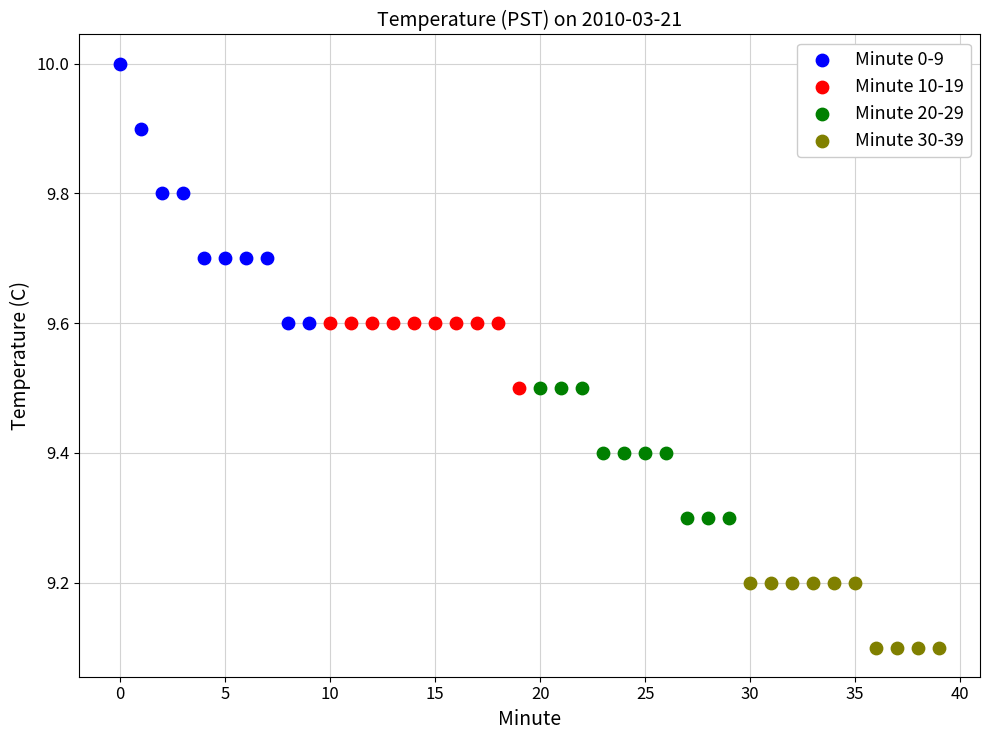

Which series has the widest spread of Y values?

Minute 0-9